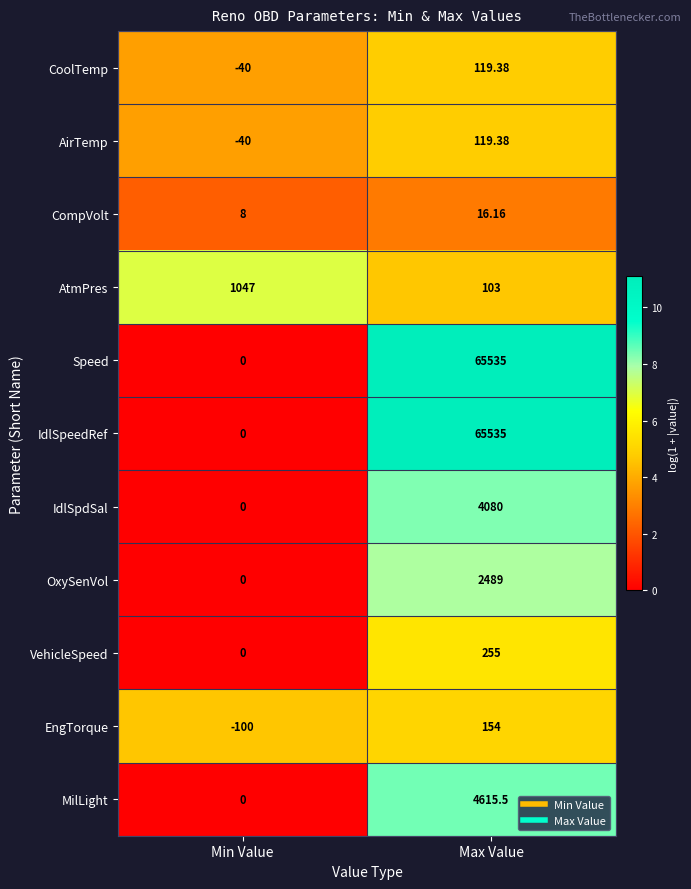

At how many categories does at least one series exceed 0?

2